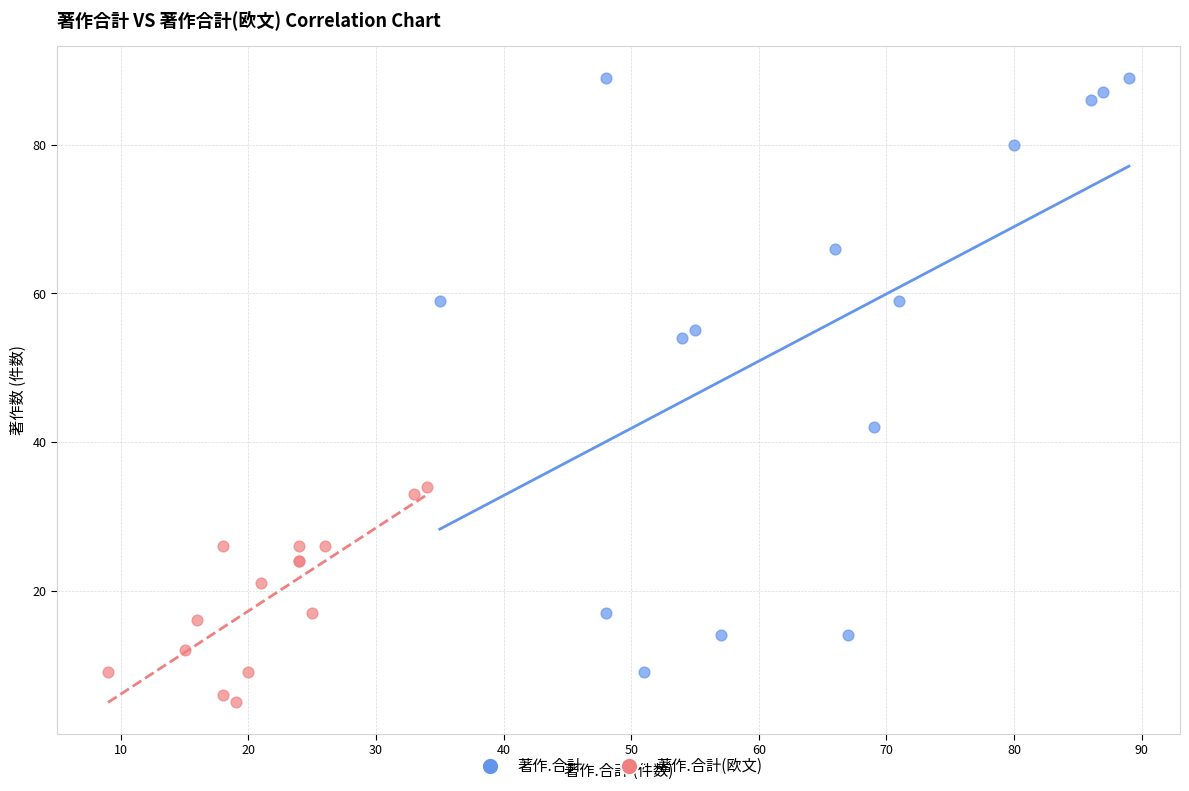

Which series has the largest Y range (max minus min)?

著作.合計